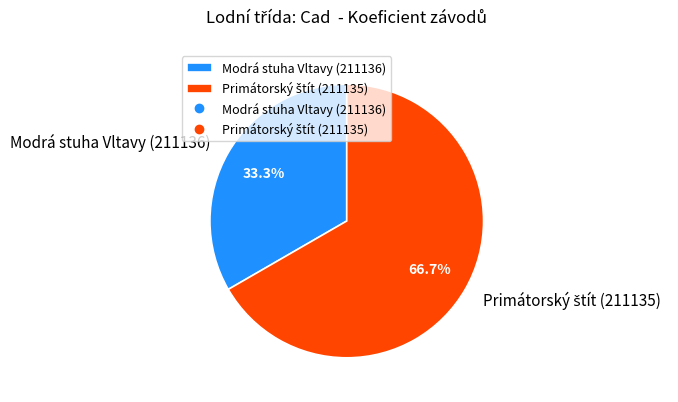

What portion of the pie excludes Modrá stuha Vltavy (211136)?

66.7%